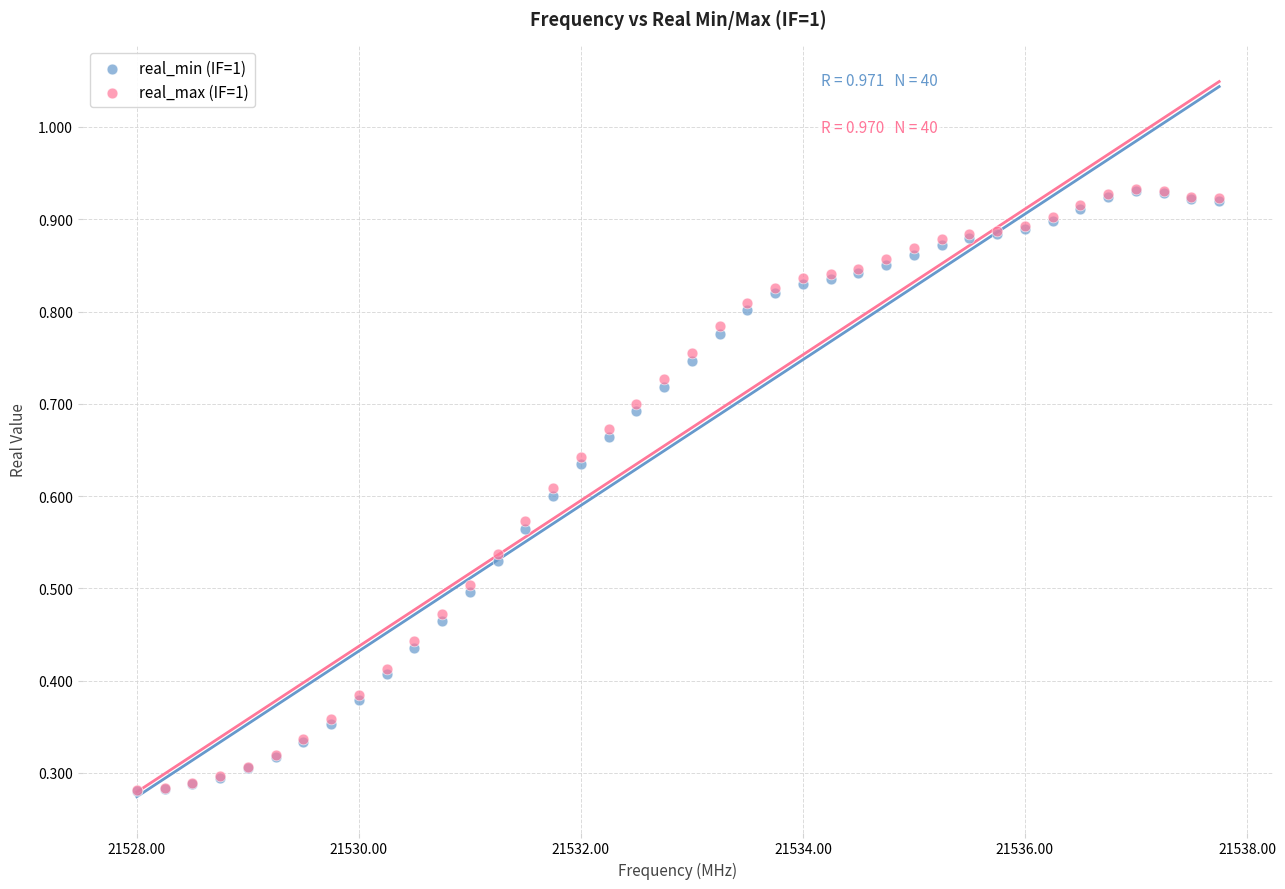

Which series has the largest Y range (max minus min)?

real_max (IF=1)